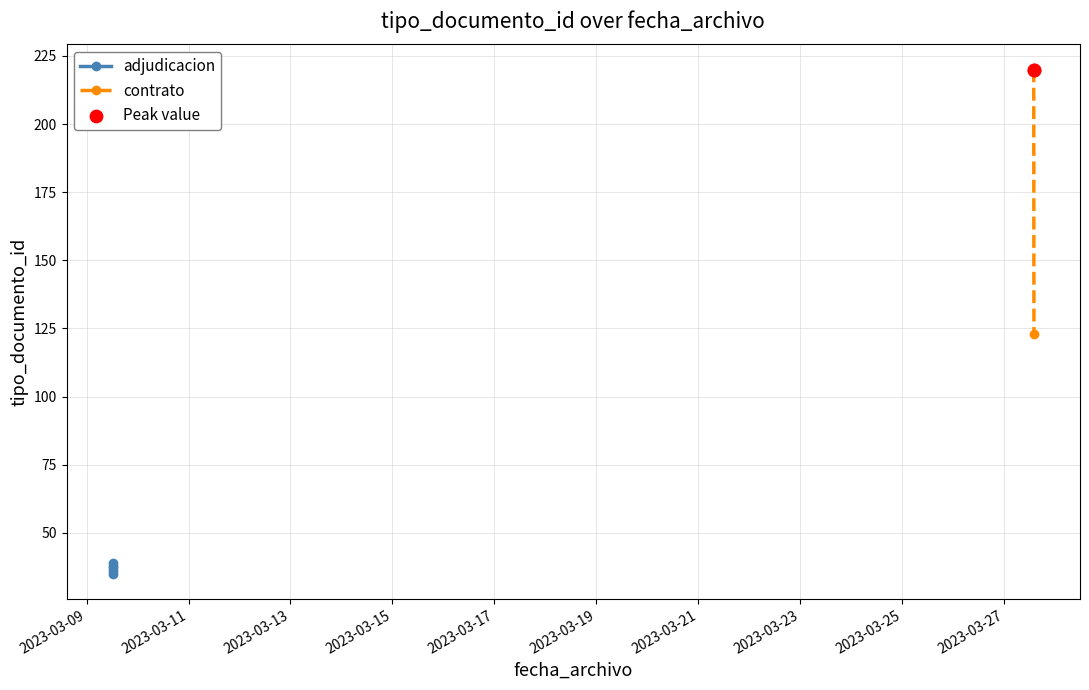

Which has a higher value, 2023-03-09 12:15:30 or 2023-03-09 12:15:30?

2023-03-09 12:15:30